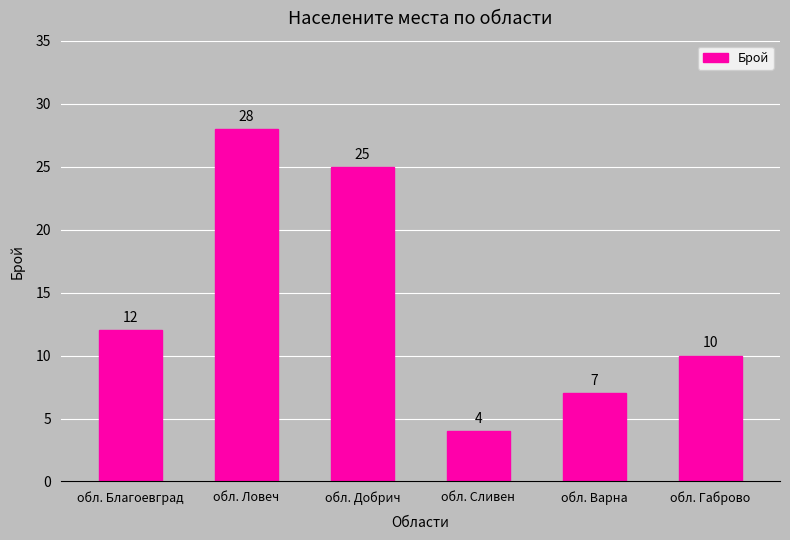

Does the chart contain stacked bars?

No